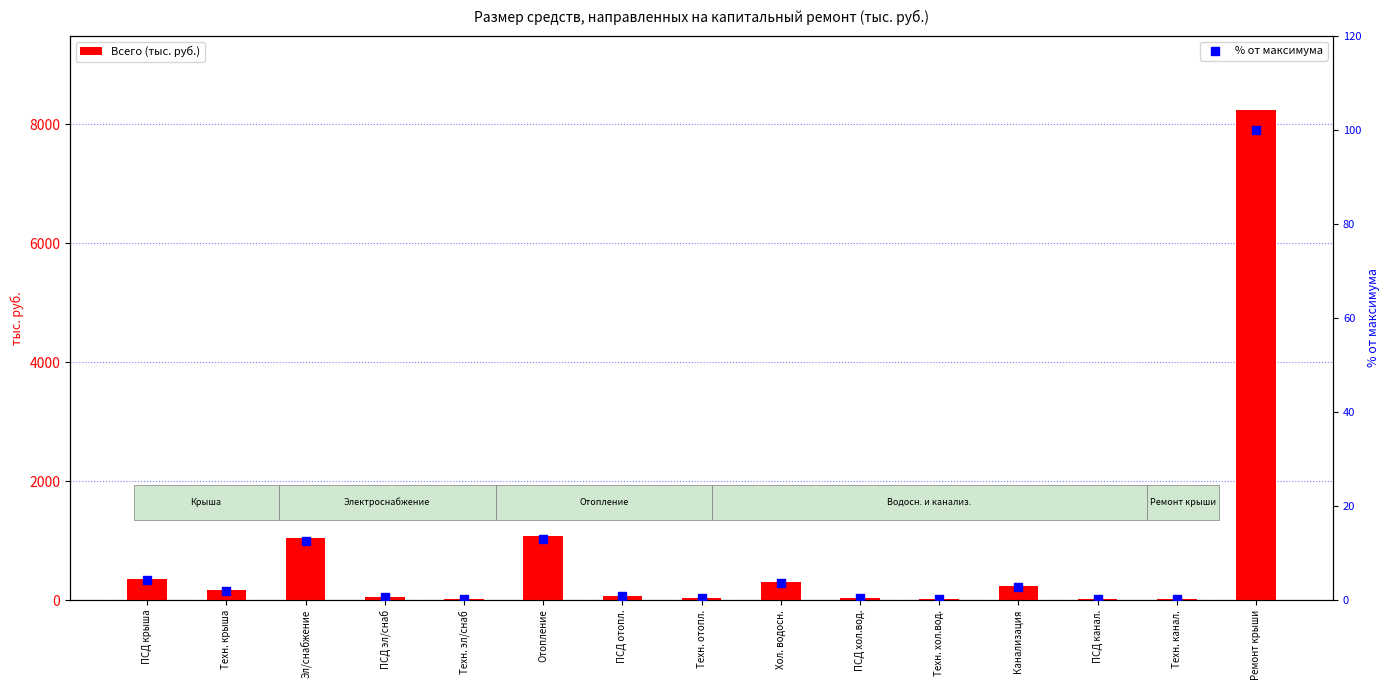

What is the total value across all series at Техн. эл/снаб?

25.7